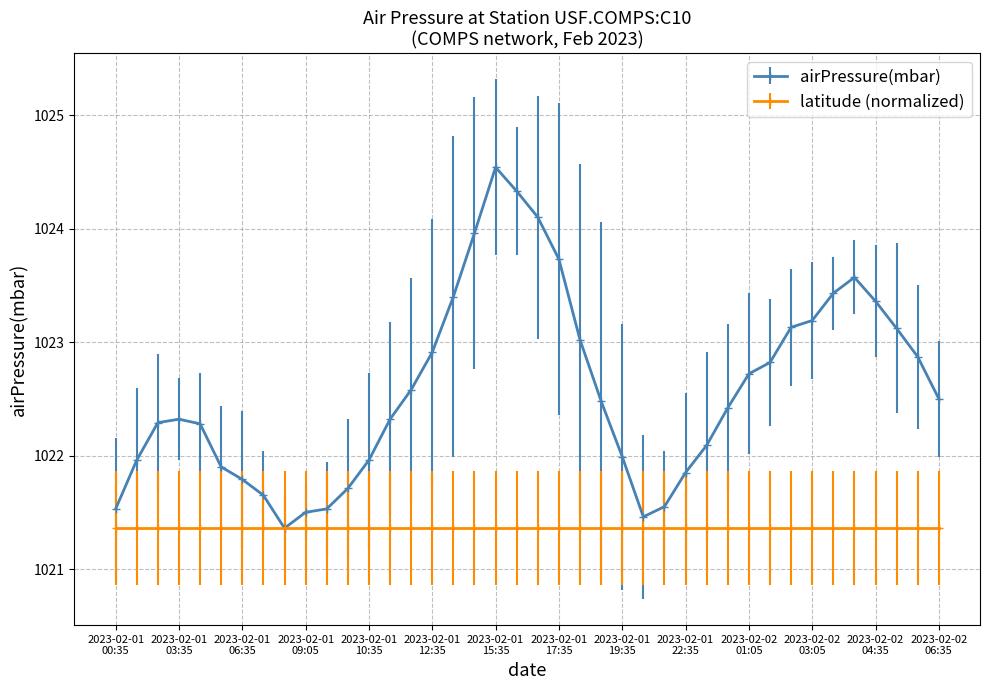

Is this an area chart (filled region under the line)?

No